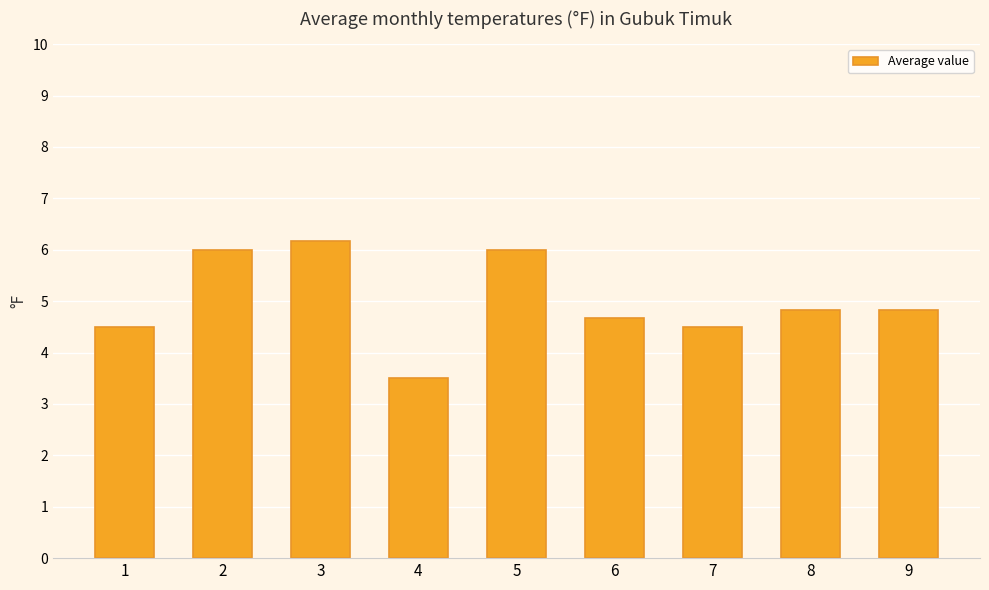

What is the value of the 6th bar from the left?

4.7